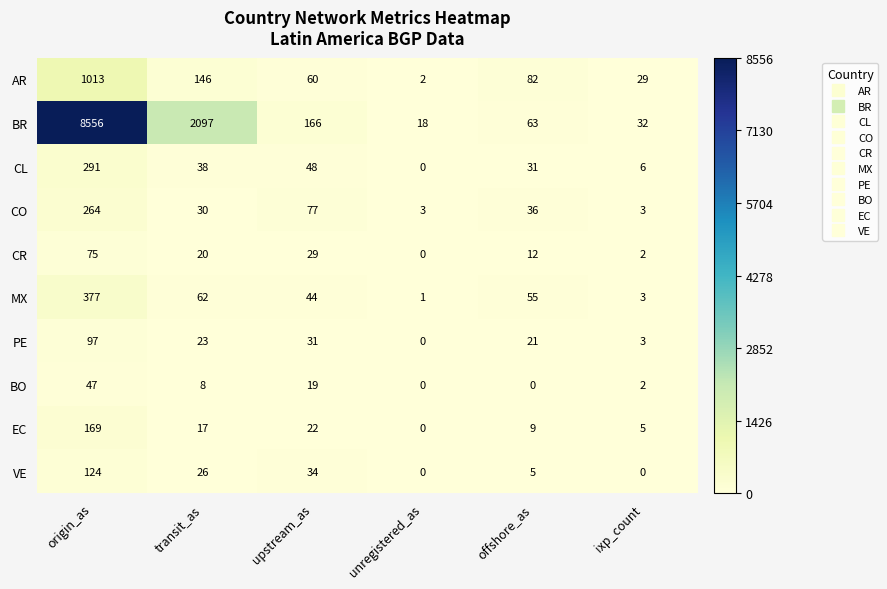

What is the sum of all EC values?

222